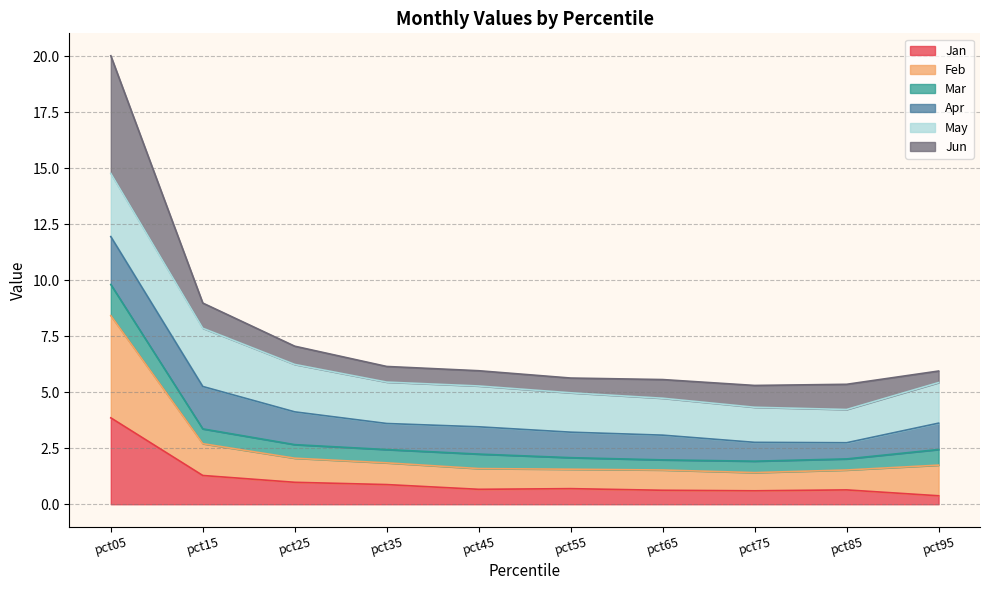

What is the maximum value for Jan?

3.9